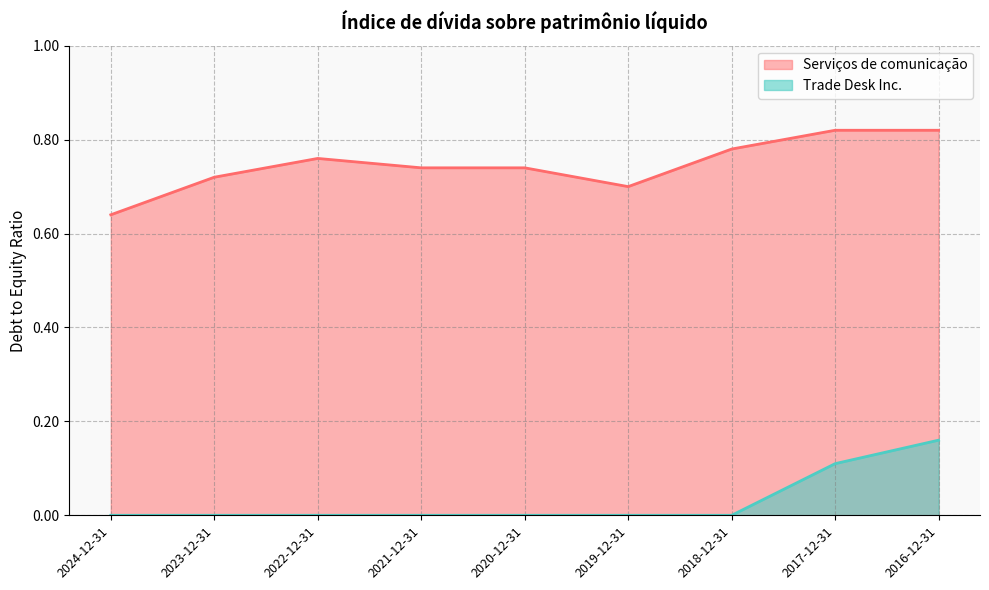

True or false: Trade Desk Inc. and Serviços de comunicação intersect in this chart.

False